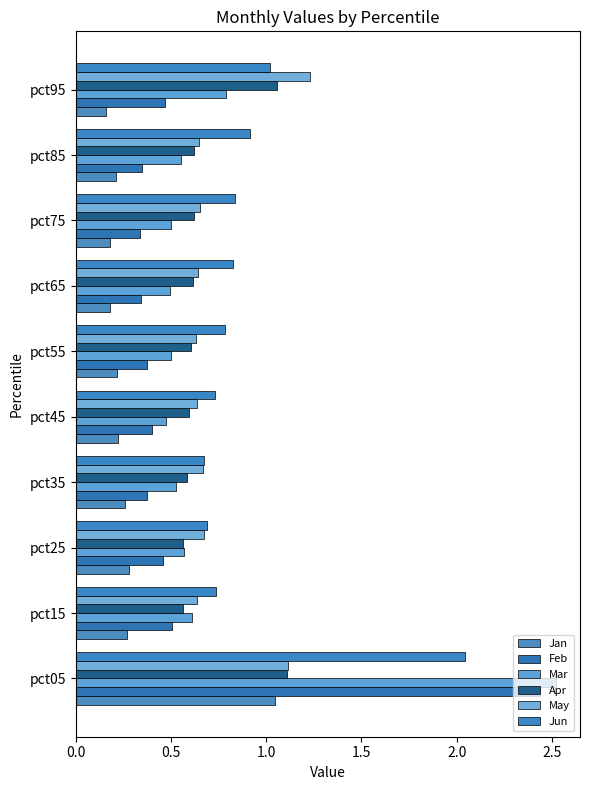

Which series has the widest spread of values?

Feb